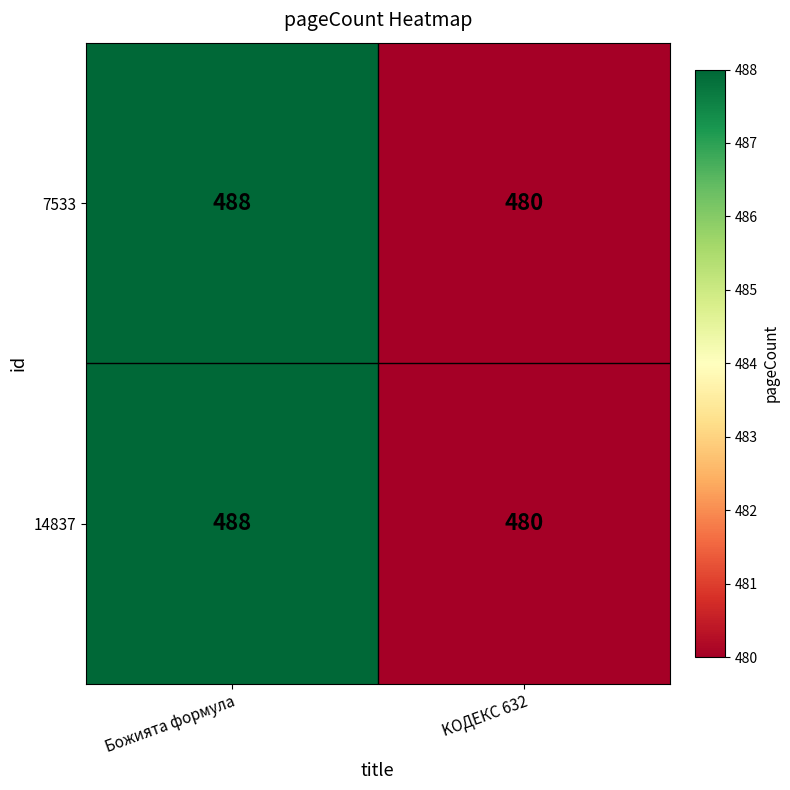

What is the approximate value of 14837 at KOДЕКС 632?

480